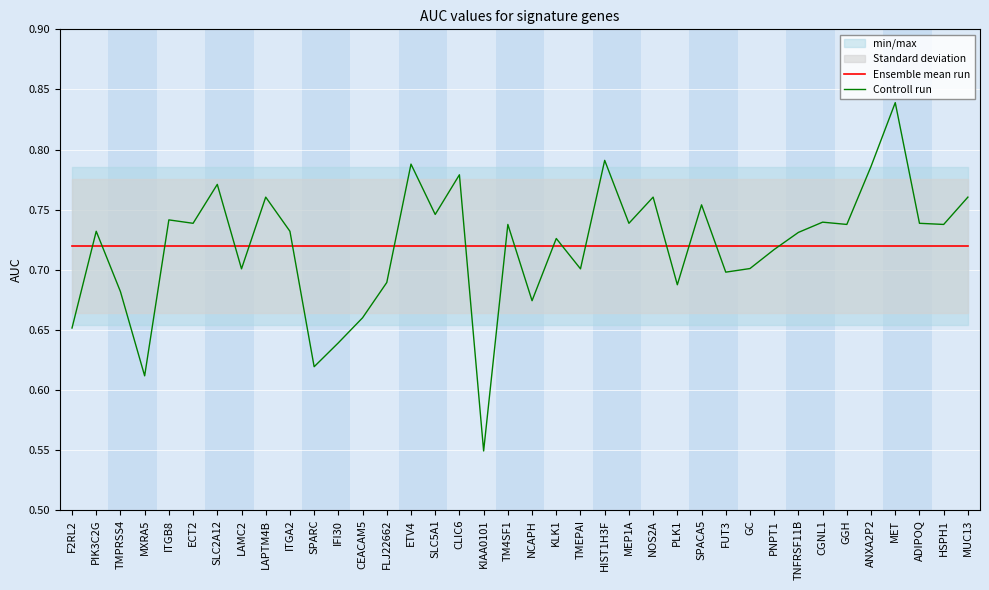

What is the value of the Controll run point at the 18th from the left?

0.5